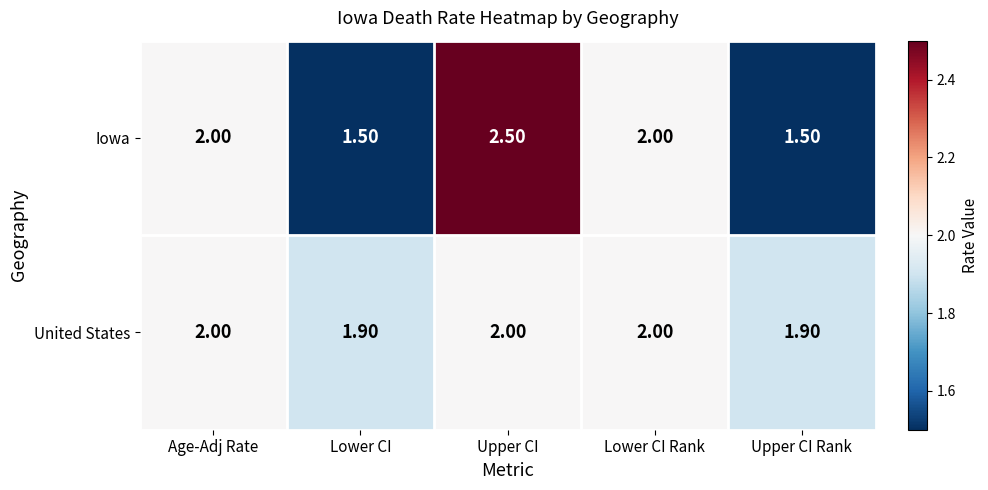

What is the sum of the Iowa values at Upper CI Rank and Age-Adj Rate?

3.5